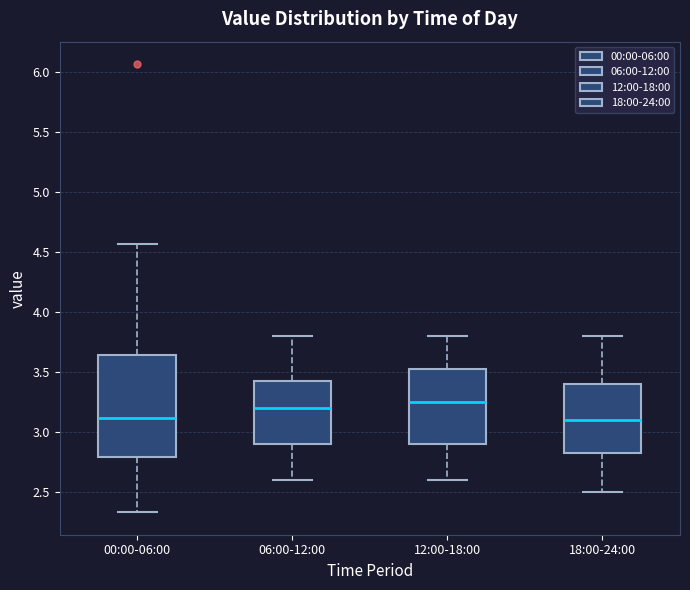

Comparing the boxes themselves (not the whiskers), which one is the tallest?

00:00-06:00